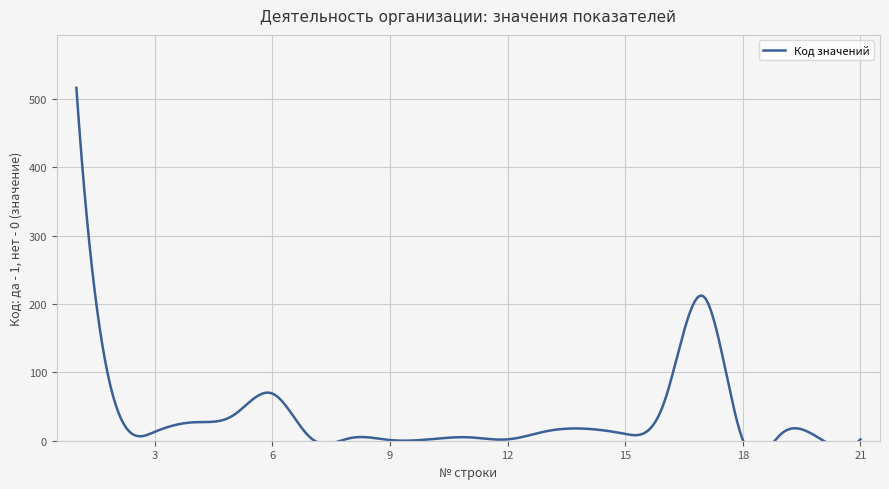

The chart shows a value of 3 at 12. True or false?

False